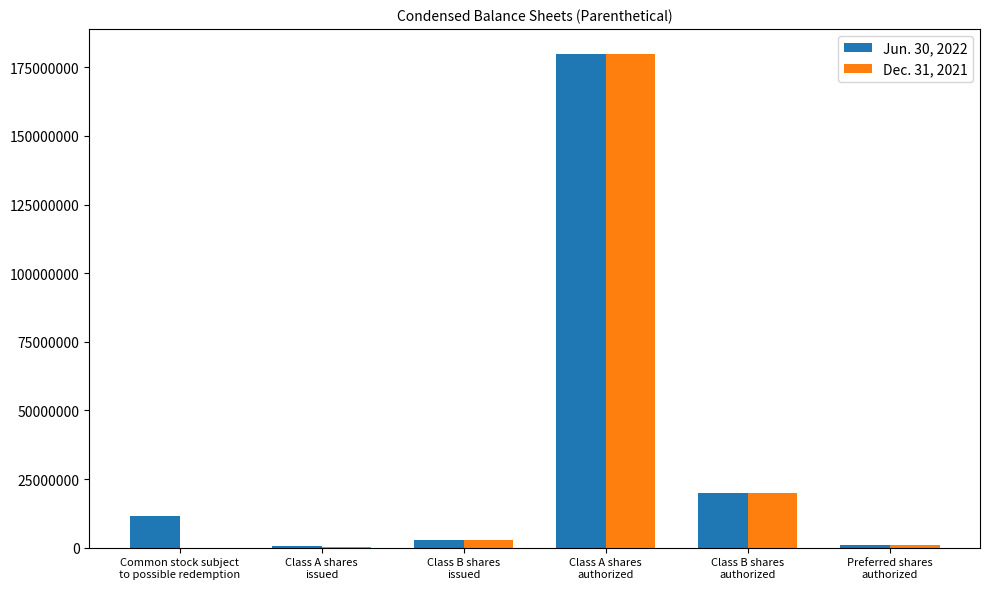

True or false: Jun. 30, 2022 has a value of 44108133 at Class A shares
authorized.

False